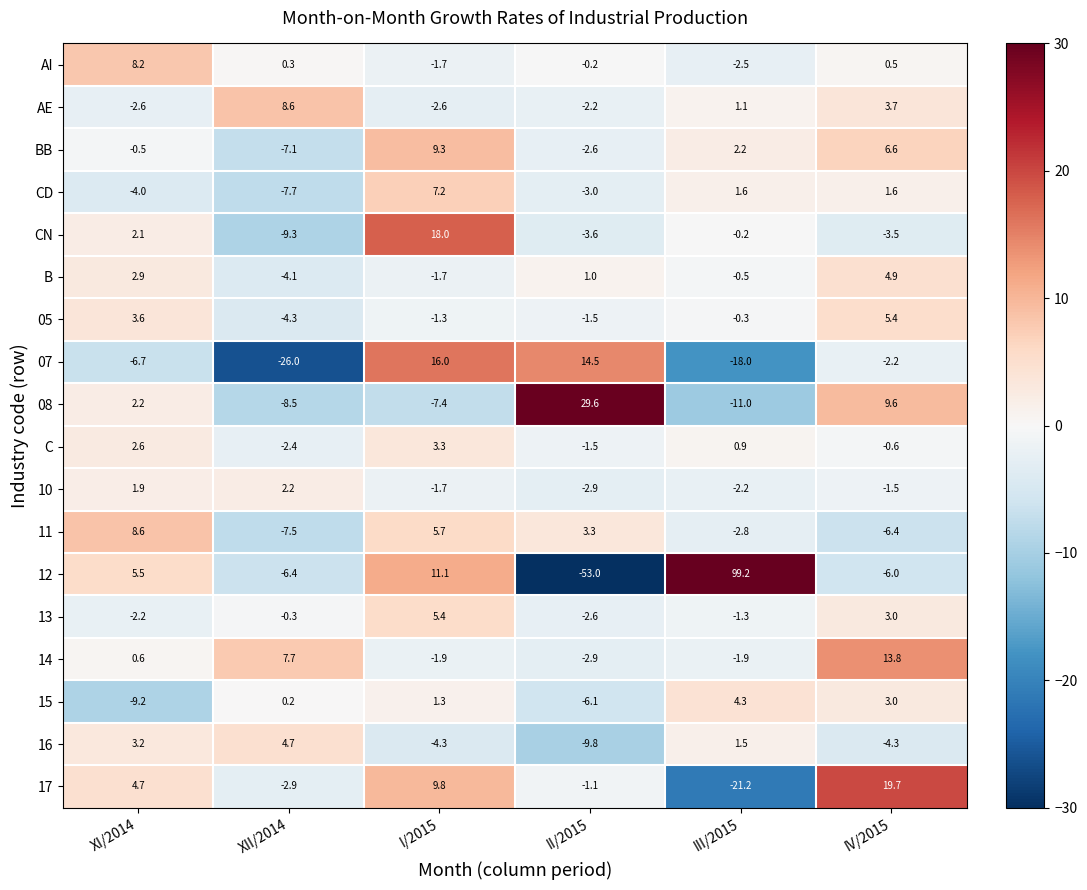

Which series changed the most between XII/2014 and II/2015?

12